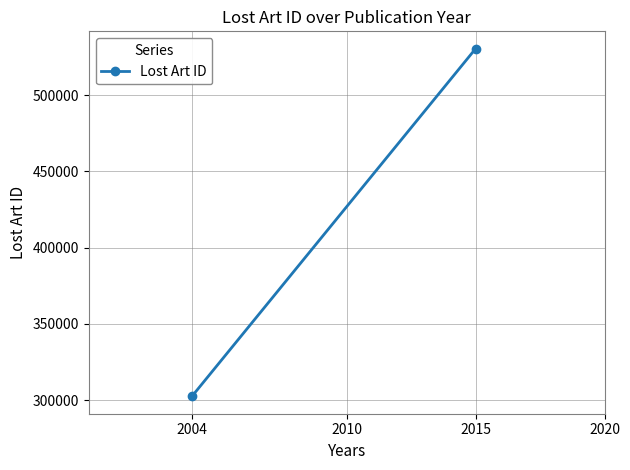

The value at 2004 is 302426.0. True or false?

True